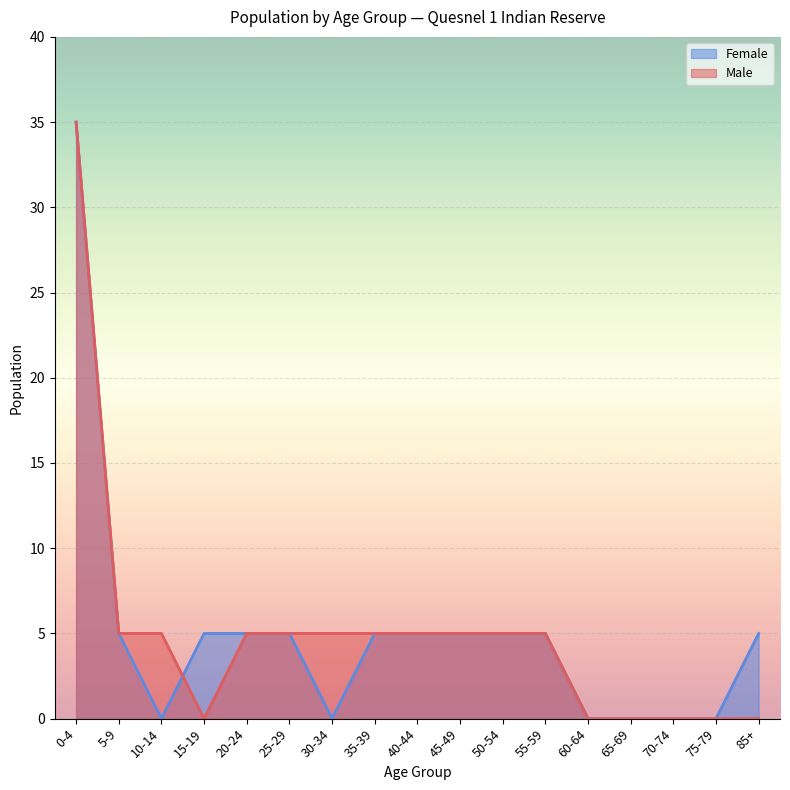

At 50-54, list the series in order from smallest to largest.

Male, Female